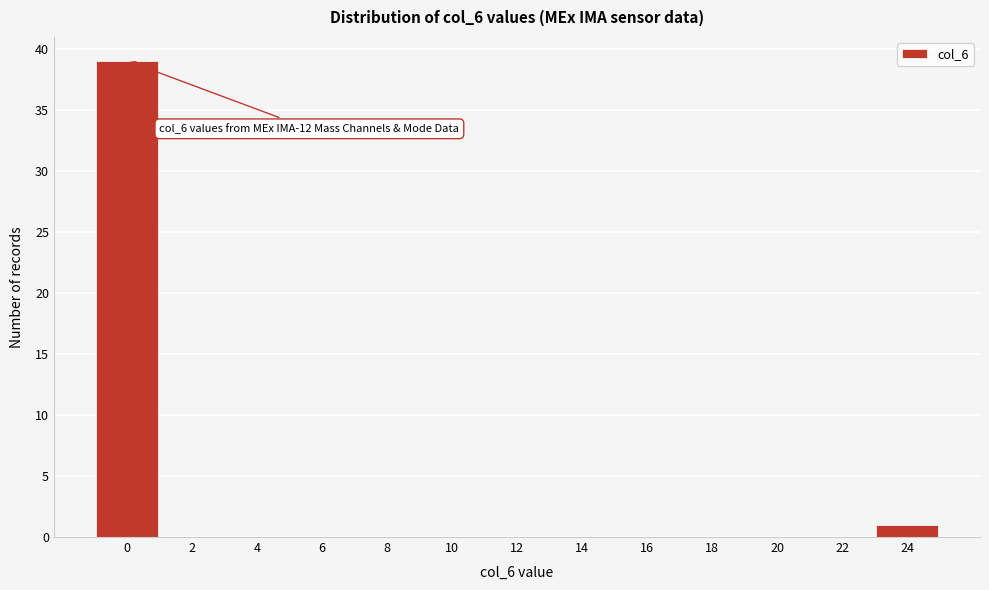

Reading right to left, transcribe all the data shown in this chart.

24=1	22=0	20=0	18=0	16=0	14=0	12=0	10=0	8=0	6=0	4=0	2=0	0=39